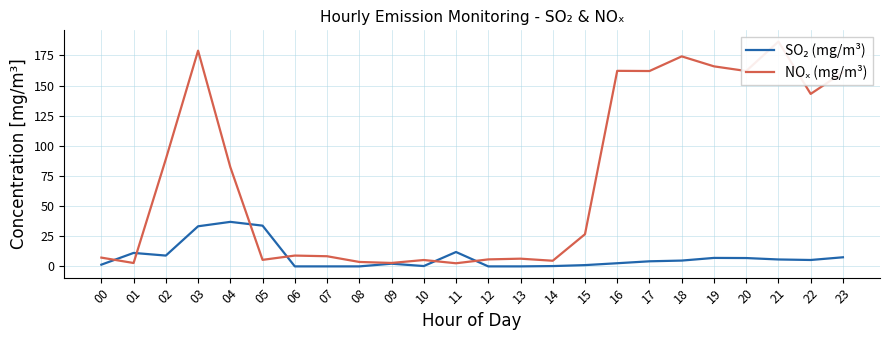

In NOₓ (mg/m³), how many points are lower than both neighbors (excluding endpoints)?

8